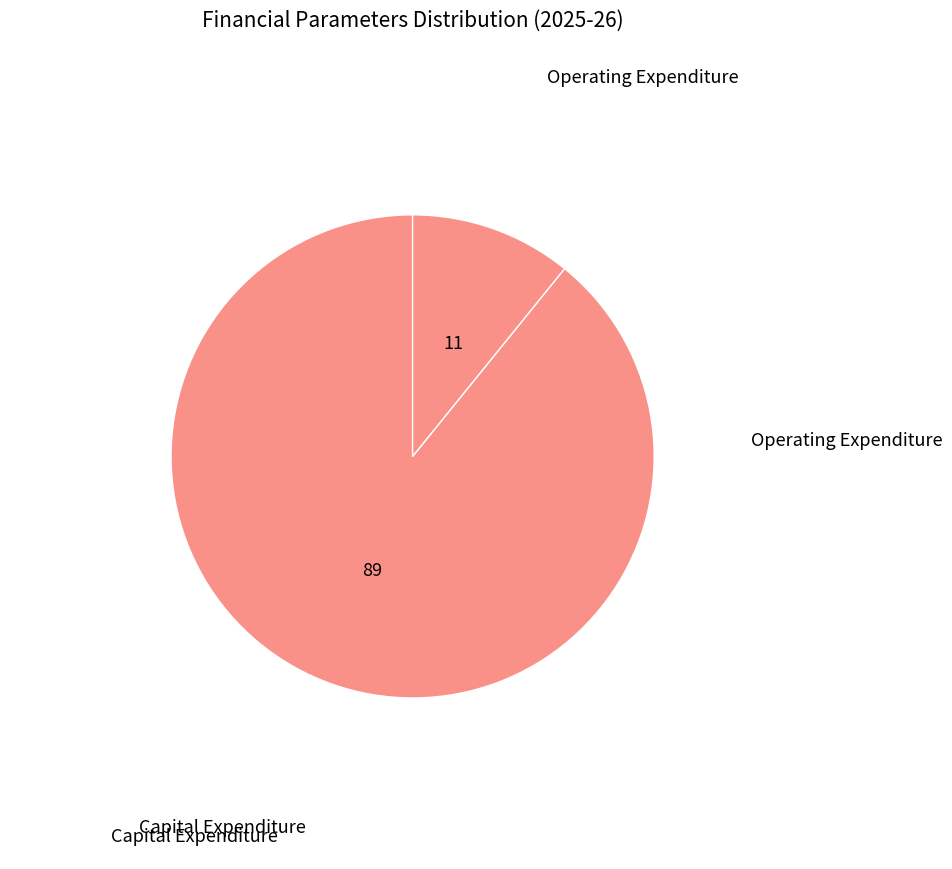

Which category has the biggest portion of the pie?

Capital Expenditure